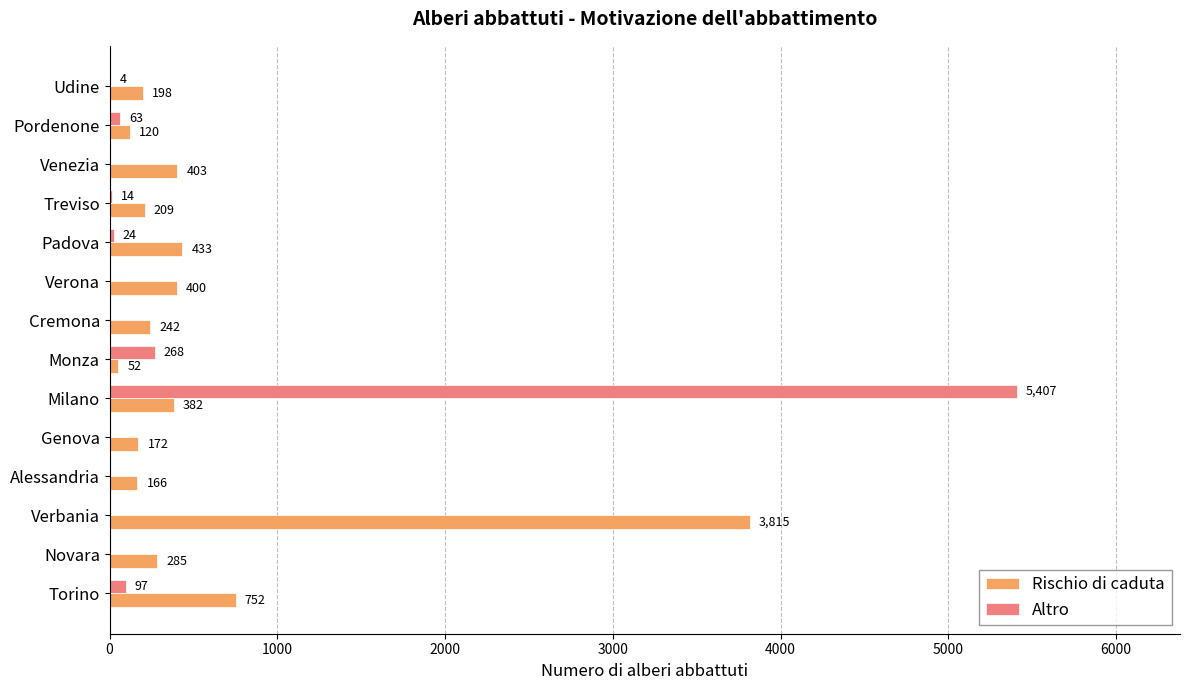

True or false: Rischio di caduta has a value of 645 at Verona.

False